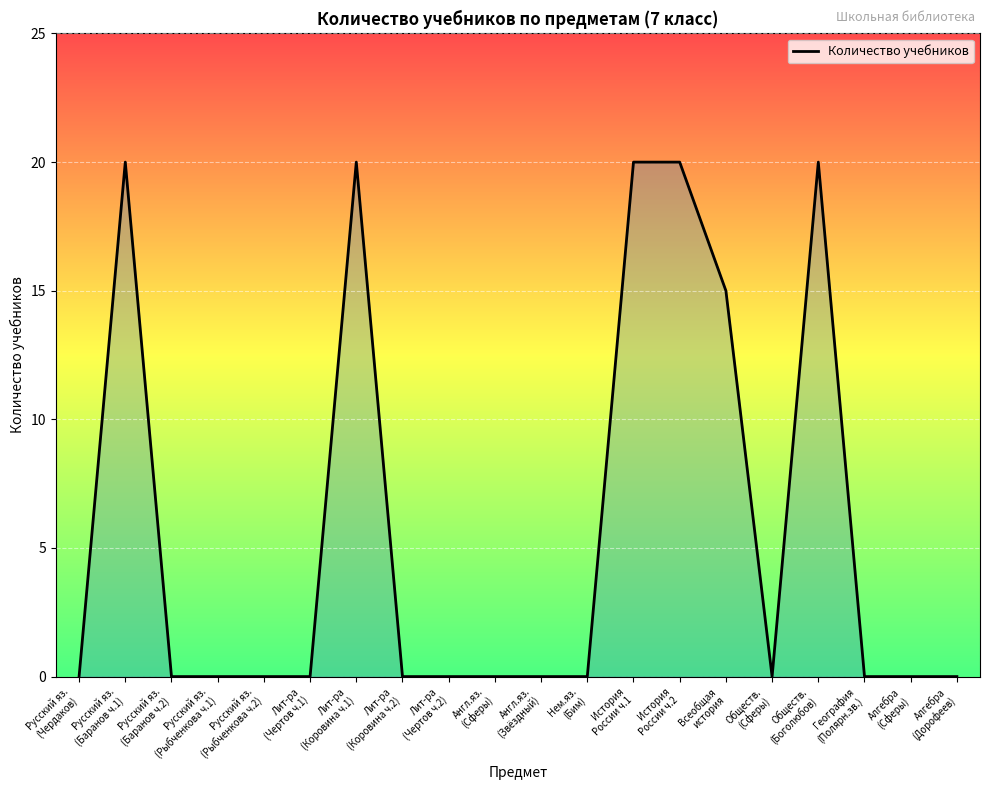

Count the number of data series in this chart.

1